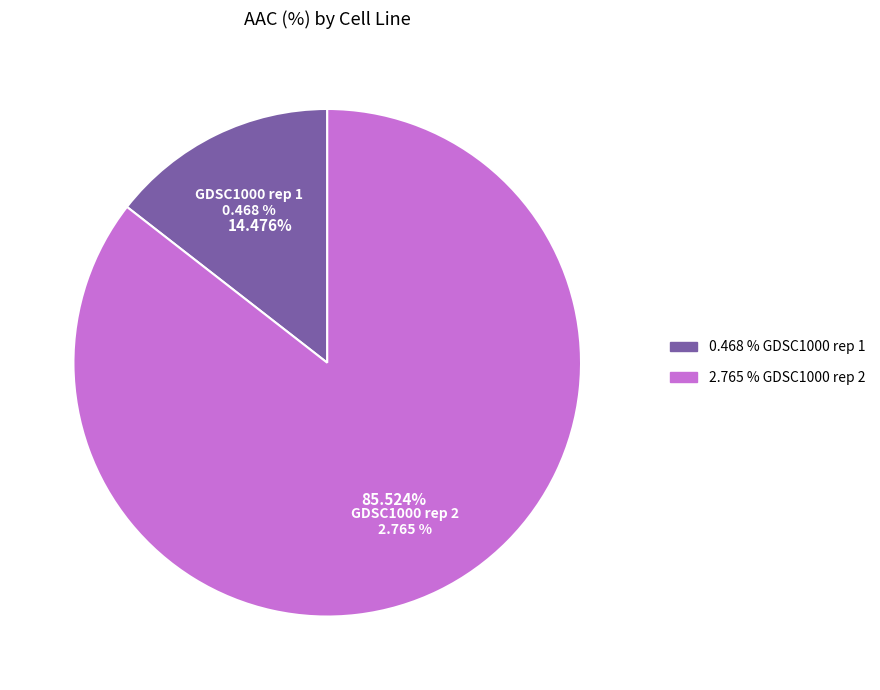

The GDSC1000 rep 2 slice represents 86% of the pie. True or false?

True